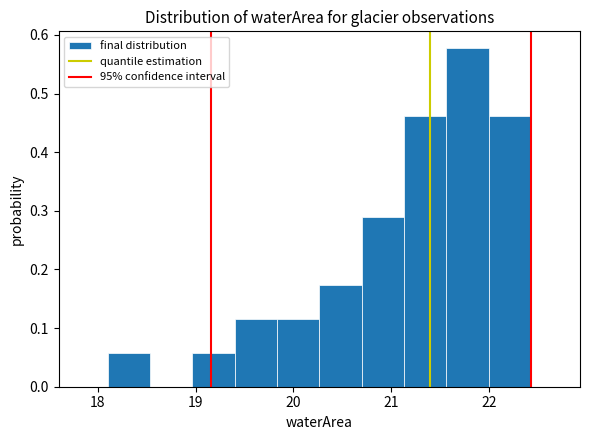

Reading left to right, list every bar in this chart as the range it spans on the x-axis followed by its height. Neither the bar edges nor the heights are printed on the chart, so give them approximately, as read against the axes.

18.1 to 18.5: 0.06
18.5 to 19.0: 0
19.0 to 19.4: 0.06
19.4 to 19.8: 0.12
19.8 to 20.3: 0.12
20.3 to 20.7: 0.17
20.7 to 21.1: 0.29
21.1 to 21.6: 0.46
21.6 to 22.0: 0.58
22.0 to 22.4: 0.46